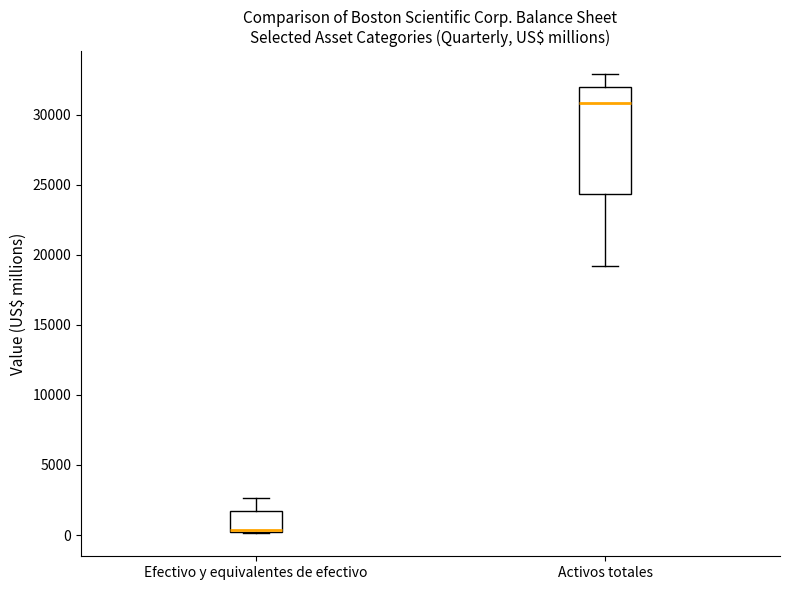

Comparing the boxes themselves (not the whiskers), which one is the tallest?

Activos totales